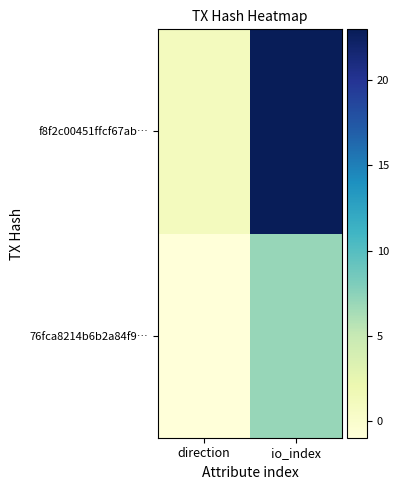

Rank the series by their maximum value, from lowest to highest.

76fca8214b6b2a84f9…, f8f2c00451ffcf67ab…